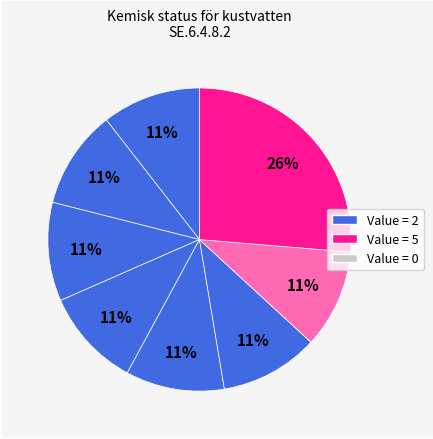

How many slices are in this pie chart?

8